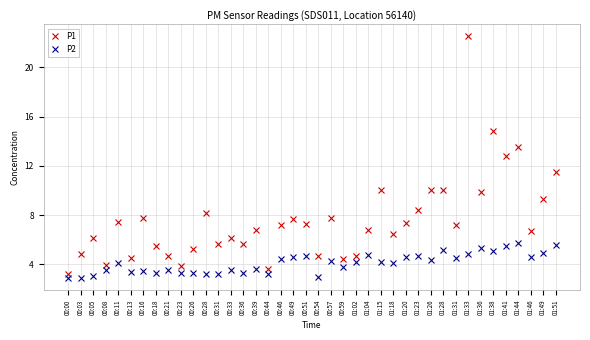

True or false: P2 has more than 2 points higher than both neighbors.

True